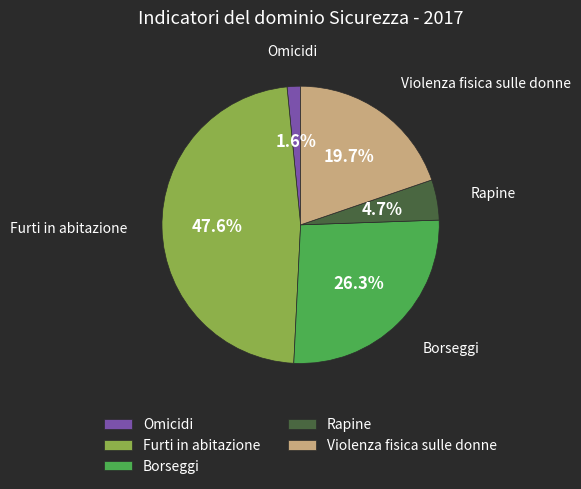

Which has a higher value, Furti in abitazione or Borseggi?

Furti in abitazione